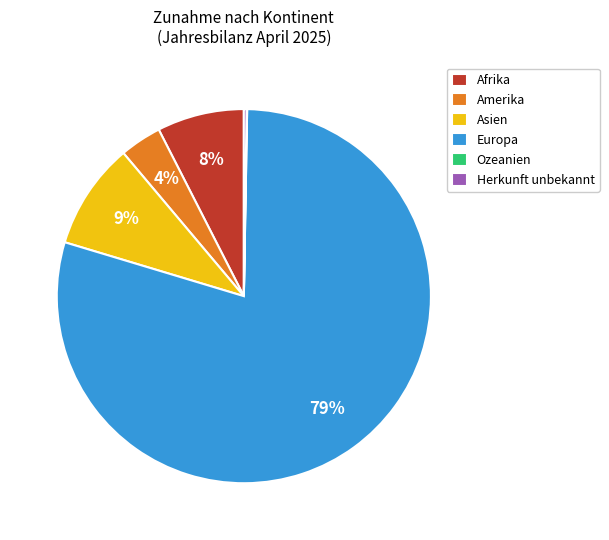

The Europa slice represents 79% of the pie. True or false?

True